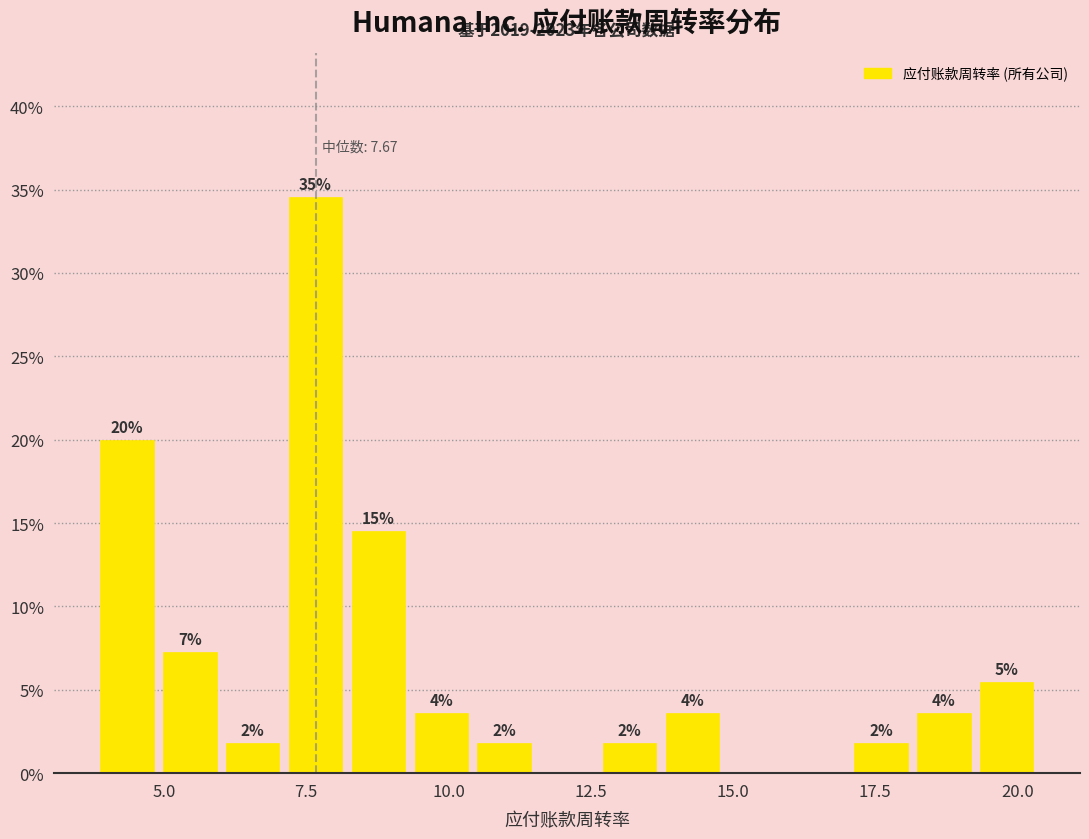

Read against the x-axis, roughly where is the centre of the tallest bar?

7.5